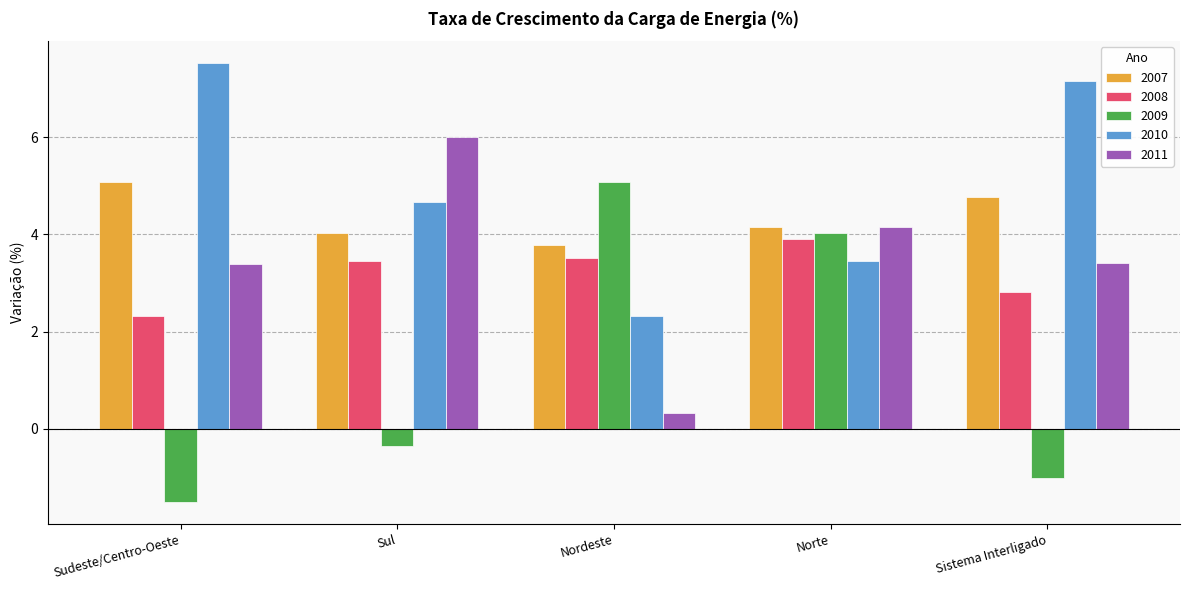

Rank the categories by 2010 value from lowest to highest.

Nordeste, Norte, Sul, Sistema Interligado, Sudeste/Centro-Oeste